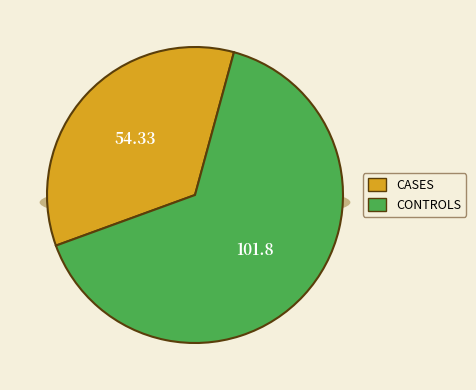

Is Calista now be wary the majority of the pie?

No